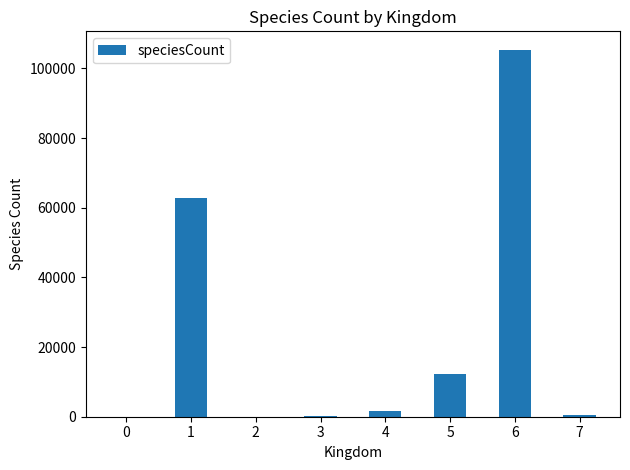

What is the maximum value shown in the chart?

105349